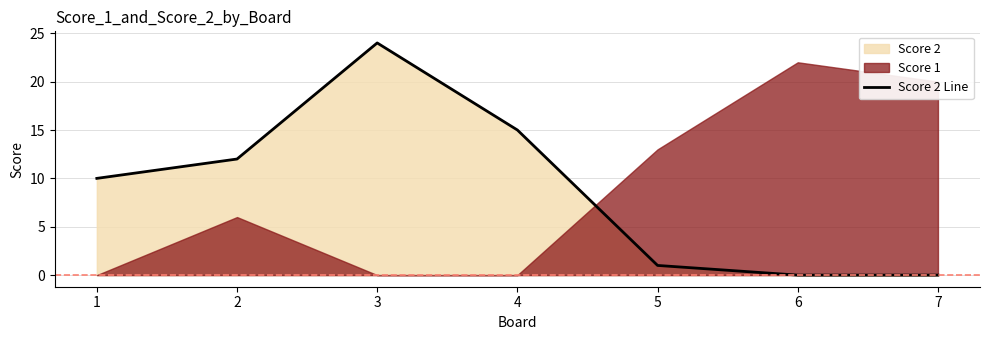

At which label does the data first exceed 10?

2